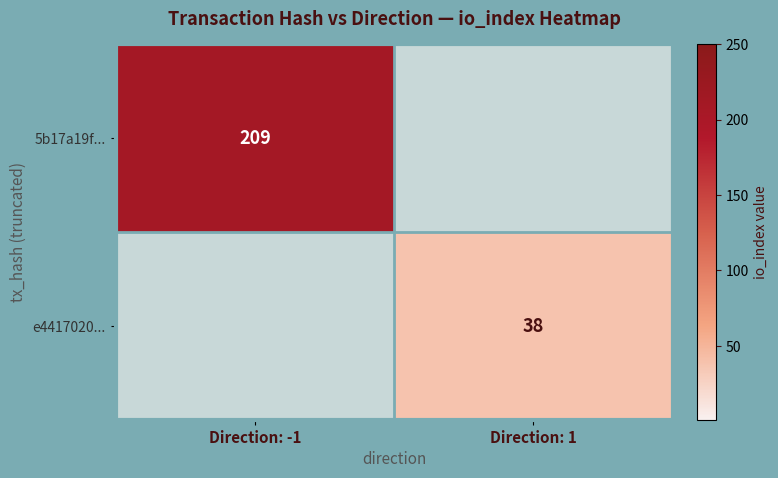

Is the value of e4417020... at Direction: 1 greater than the value of 5b17a19f... at Direction: -1?

No